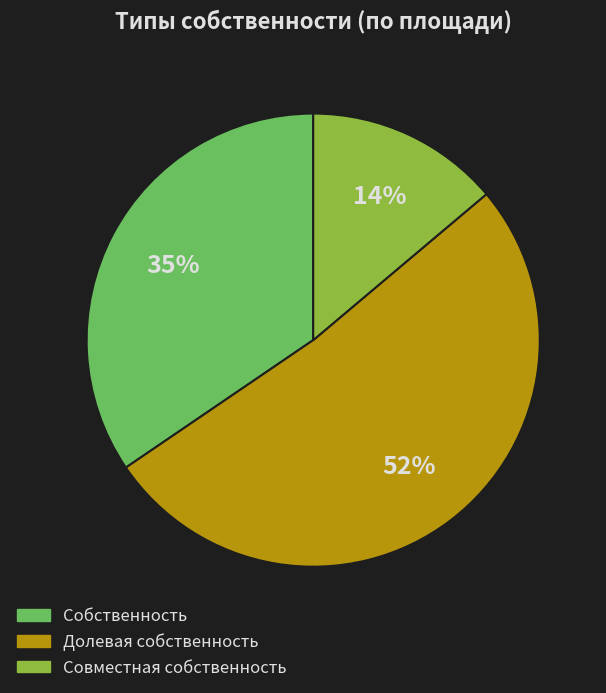

Which category has the smallest portion of the pie?

Совместная собственность